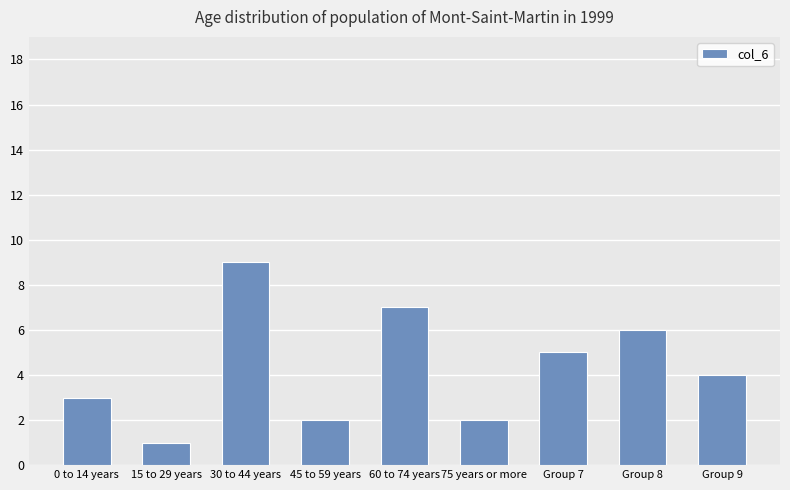

At which label is the value closest to 5?

Group 7